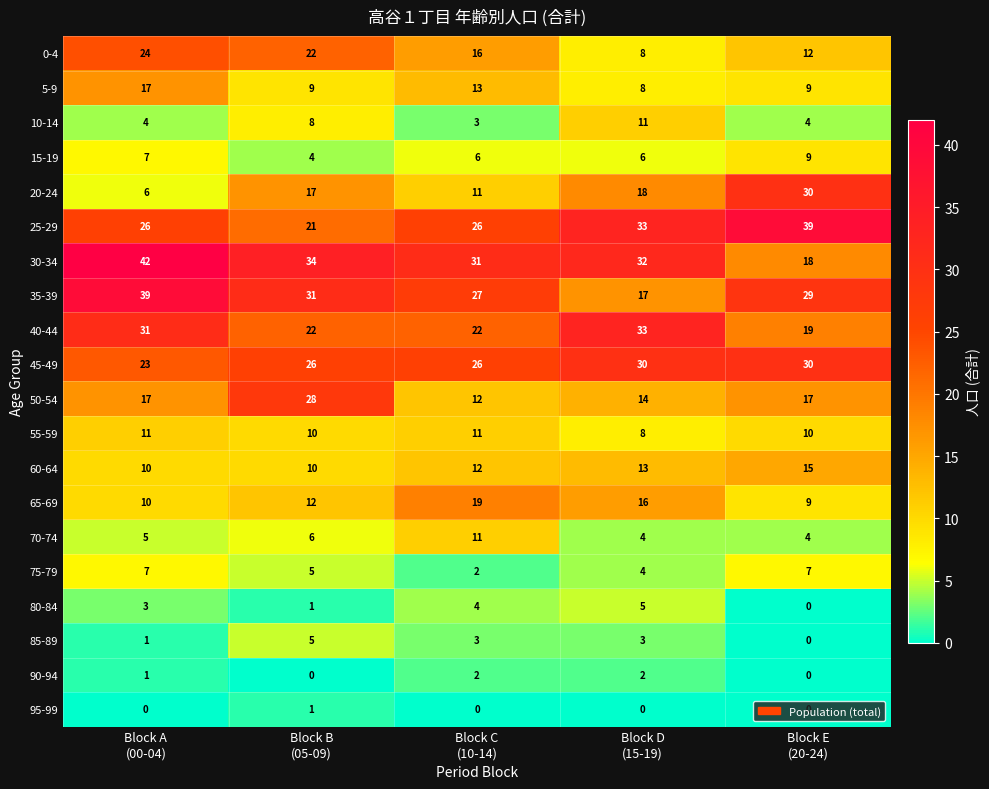

How many series are shown in this chart?

20